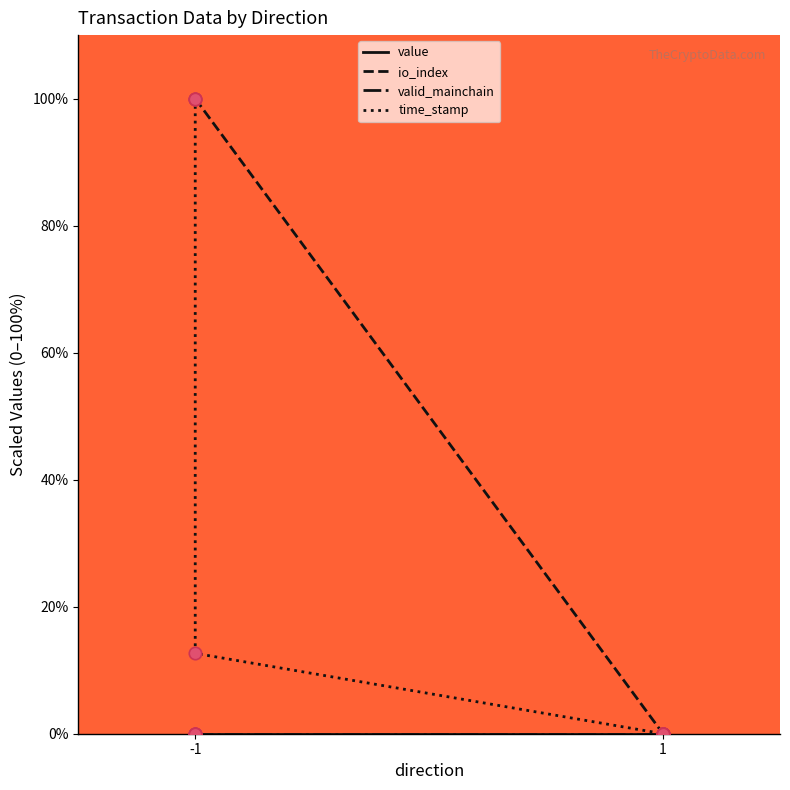

Which series reaches the maximum Y coordinate?

io_index